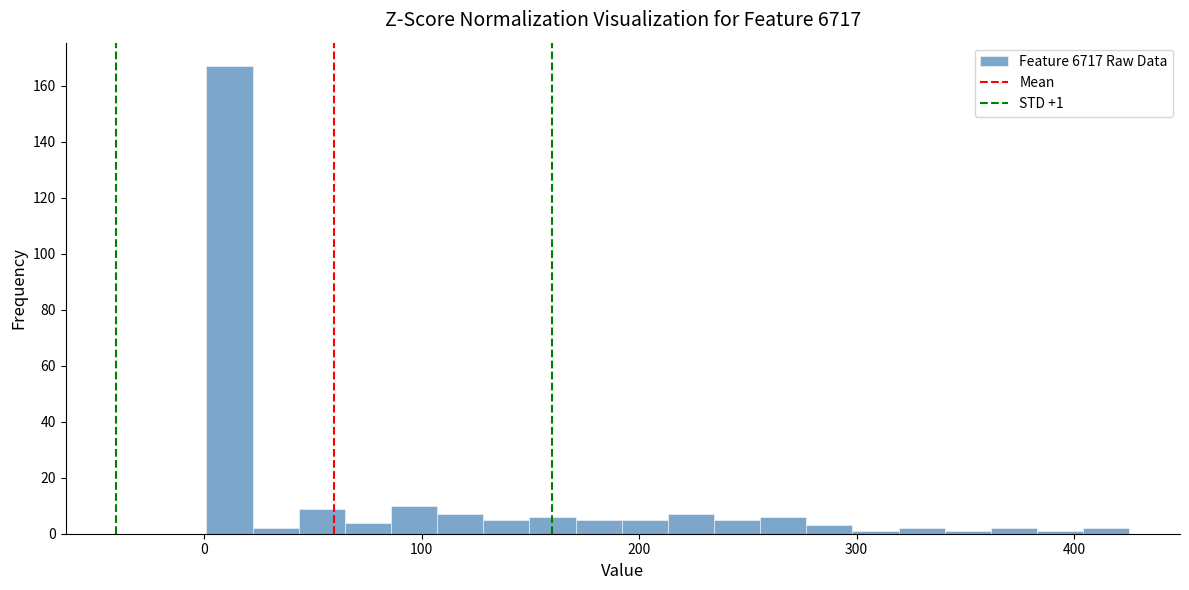

Around what value on the x-axis is the tallest bar? Give the approximate position of its centre, as read against the axis.

10